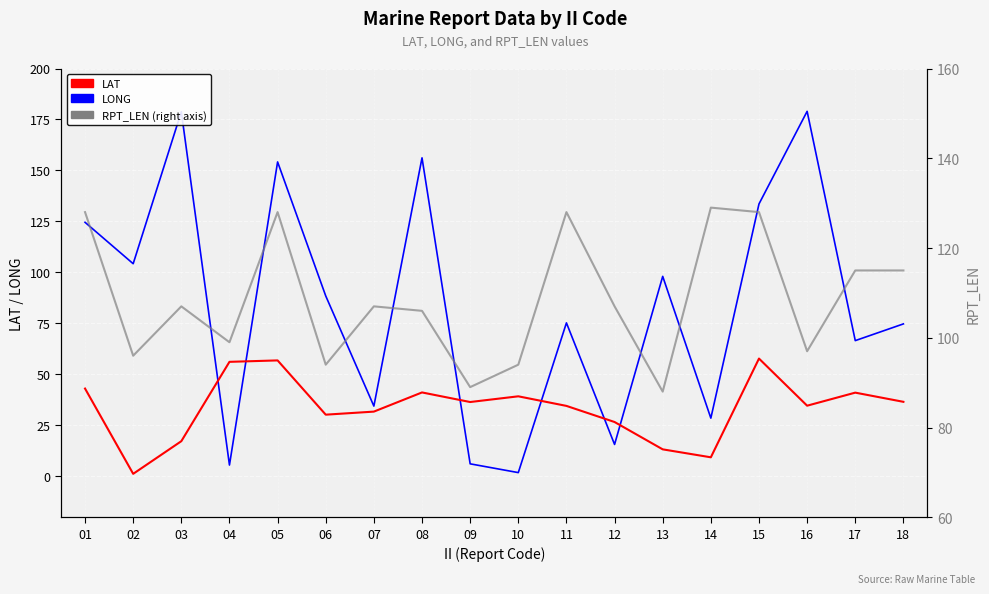

After their last crossing, which series has the higher values: LAT or LONG?

LONG